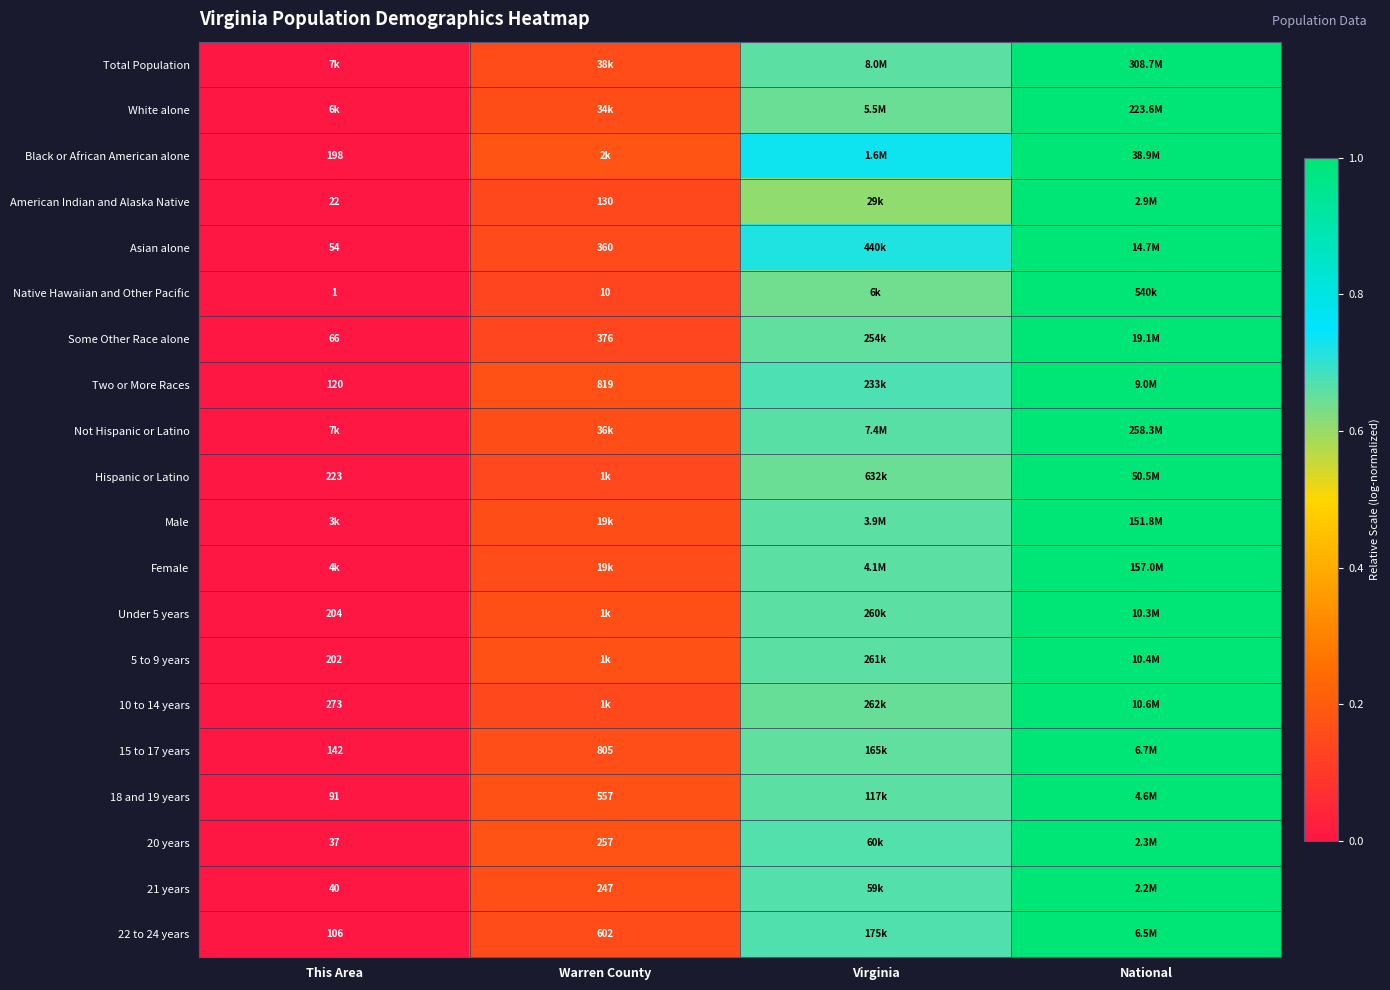

Between This Area and National, which is larger?

National